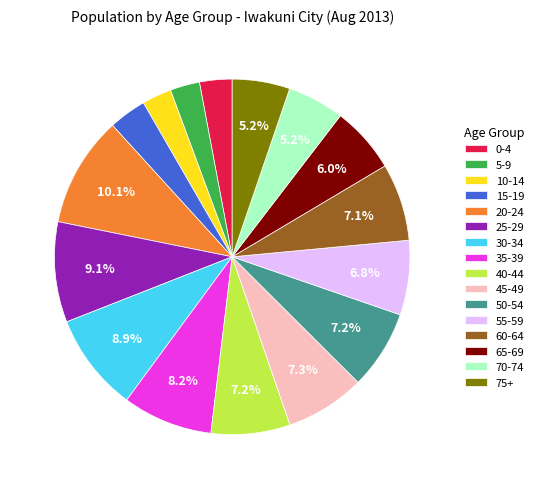

To the nearest percent, what is the combined percentage of 70-74 and 35-39?

13%